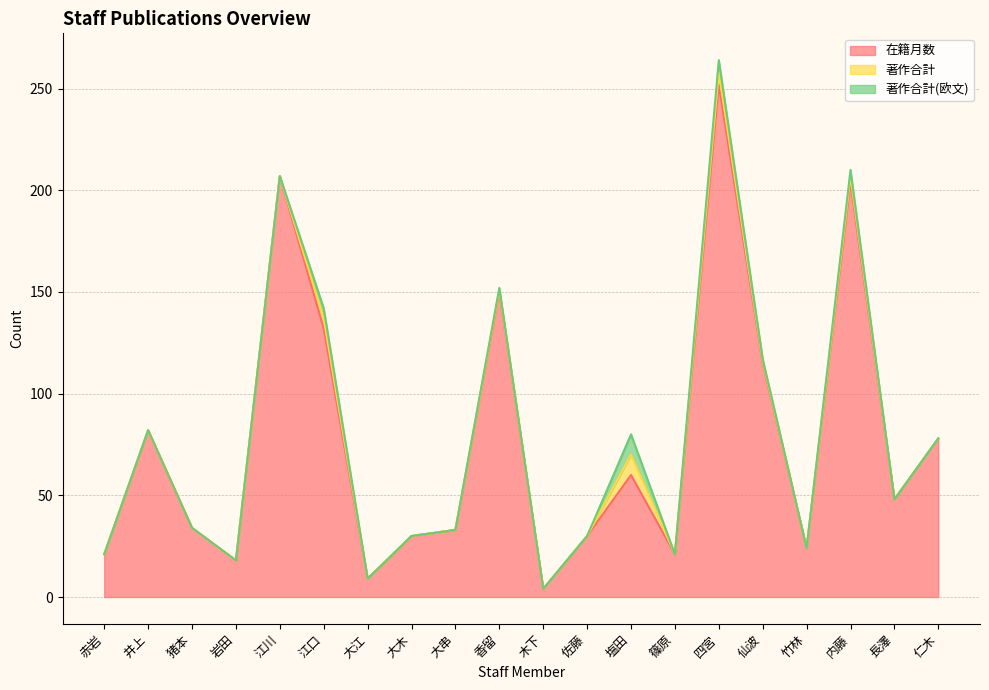

True or false: 著作合計(欧文) and 著作合計 intersect in this chart.

False